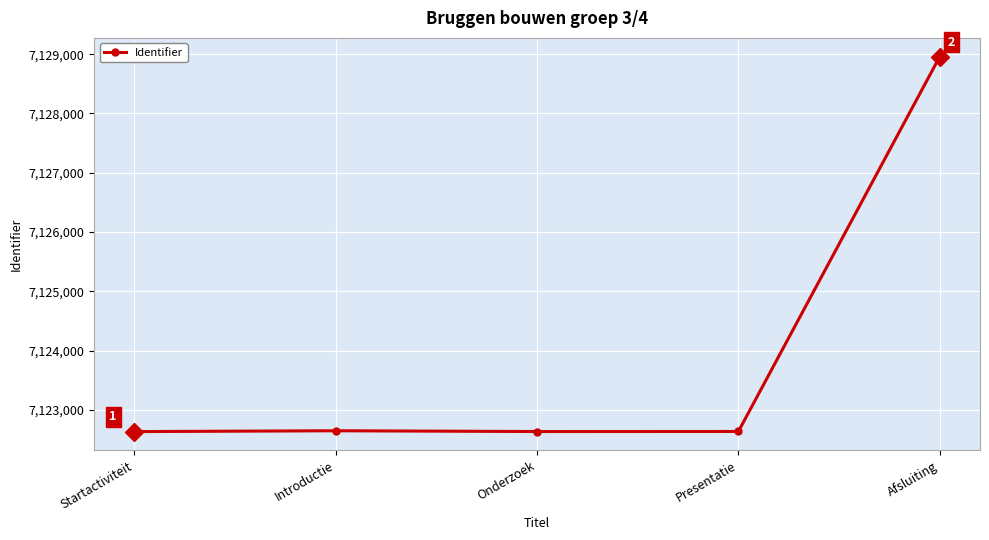

What is the label of the 3rd point from the right?

Onderzoek